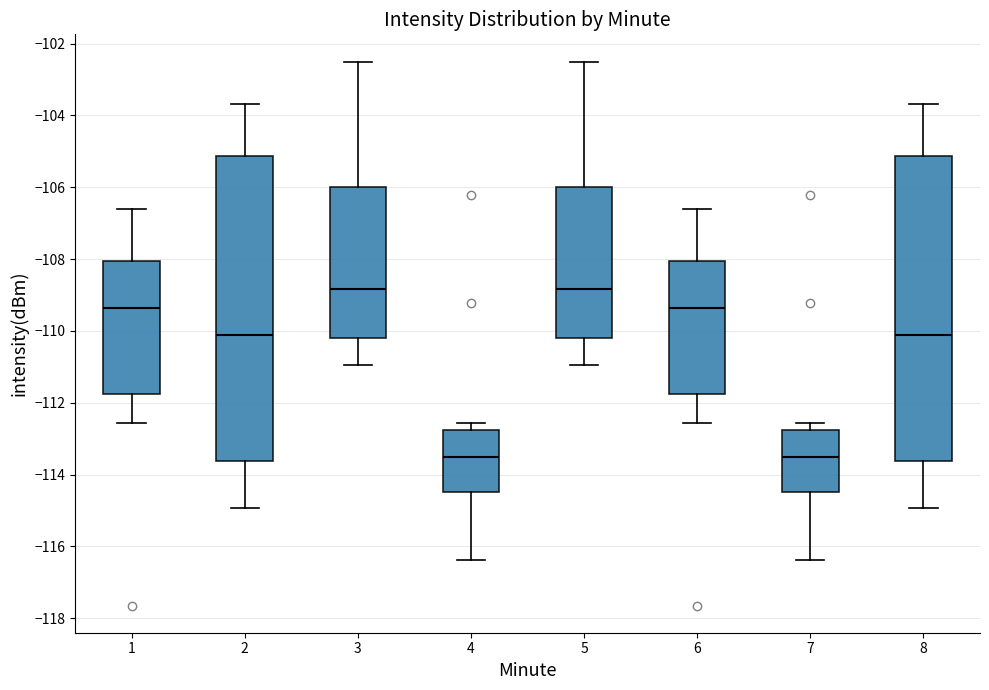

Reading left to right, read every box against the y-axis: the position of its median line, the range the box covers, and the ends of its whiskers. The values are not printed on the chart, so give them approximately, as read against the axis.

1: median -109.4, box -111.8 to -108.0, whiskers -112.6 to -106.6
2: median -110.2, box -113.6 to -105.2, whiskers -115.0 to -103.6
3: median -108.8, box -110.2 to -106.0, whiskers -111.0 to -102.4
4: median -113.6, box -114.4 to -112.8, whiskers -116.4 to -112.6
5: median -108.8, box -110.2 to -106.0, whiskers -111.0 to -102.4
6: median -109.4, box -111.8 to -108.0, whiskers -112.6 to -106.6
7: median -113.6, box -114.4 to -112.8, whiskers -116.4 to -112.6
8: median -110.2, box -113.6 to -105.2, whiskers -115.0 to -103.6